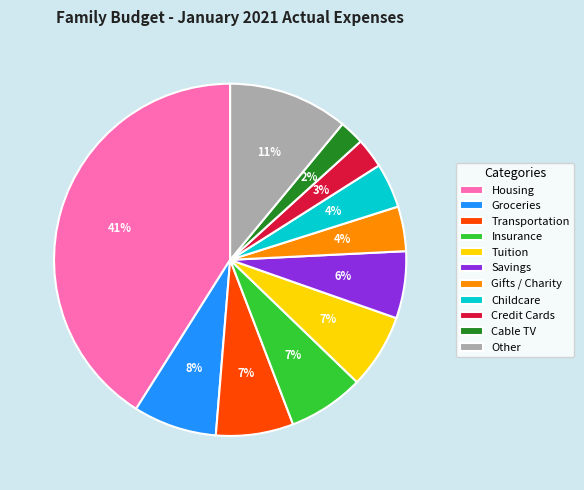

Is the sum of Tuition and Groceries greater than half?

No